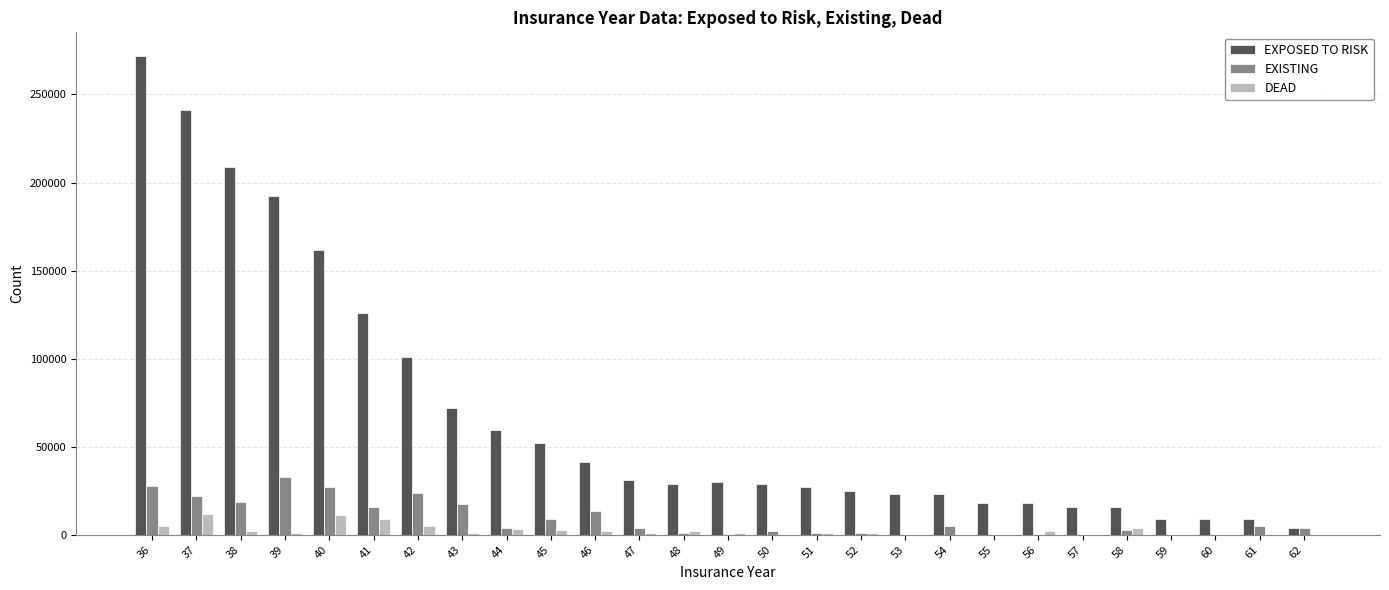

What is the sum of all EXPOSED TO RISK values?

1843700